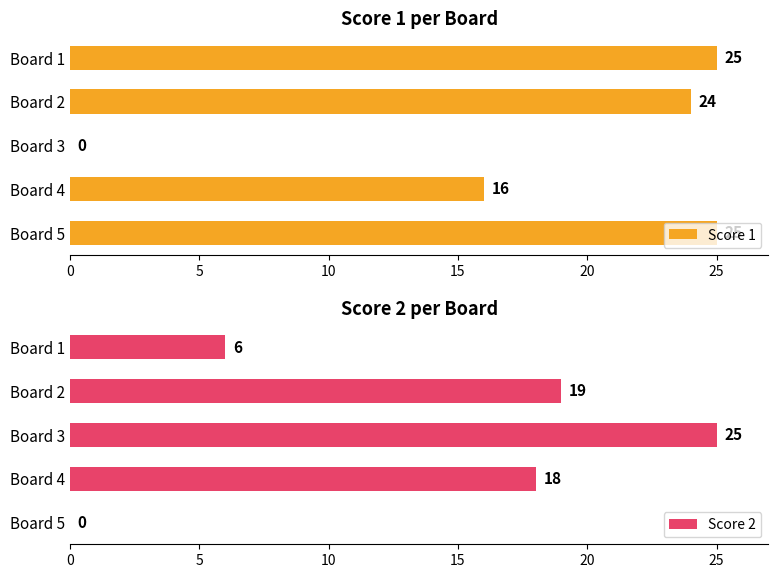

What is the difference between the maximum and second lowest values in the Score 1 series?

9